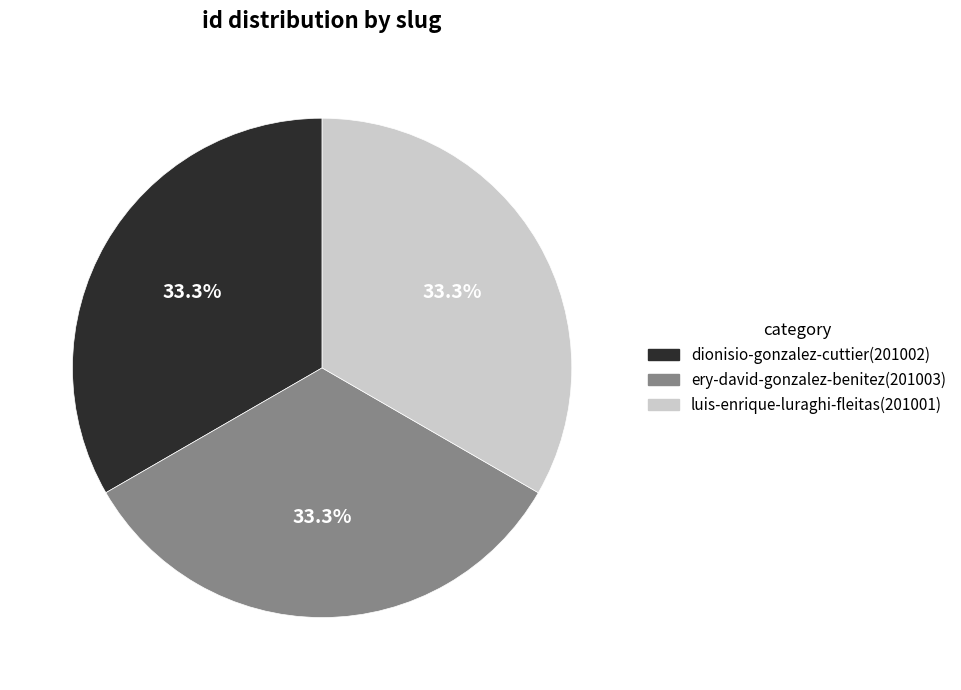

The dionisio-gonzalez-cuttier slice represents 33% of the pie. True or false?

True